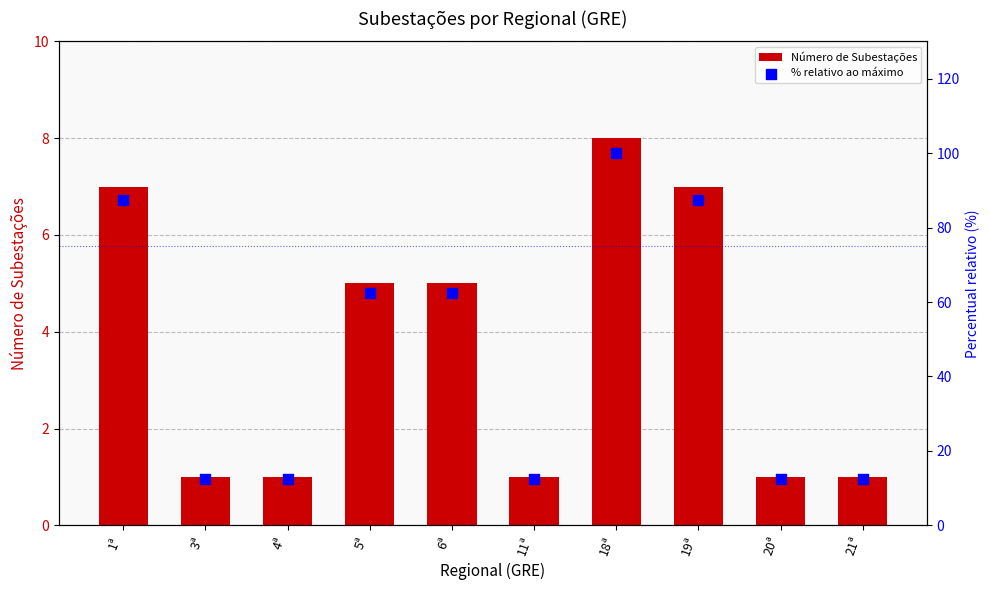

What is the total value across all series at 6ª?

67.5